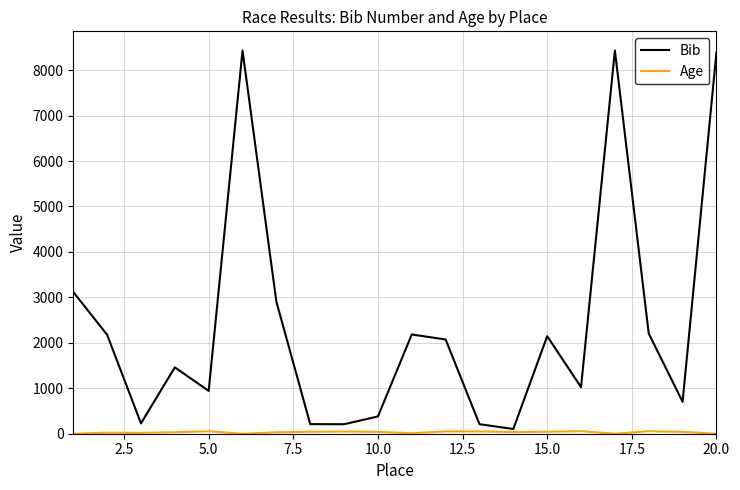

Which series has the largest total across all categories?

Bib